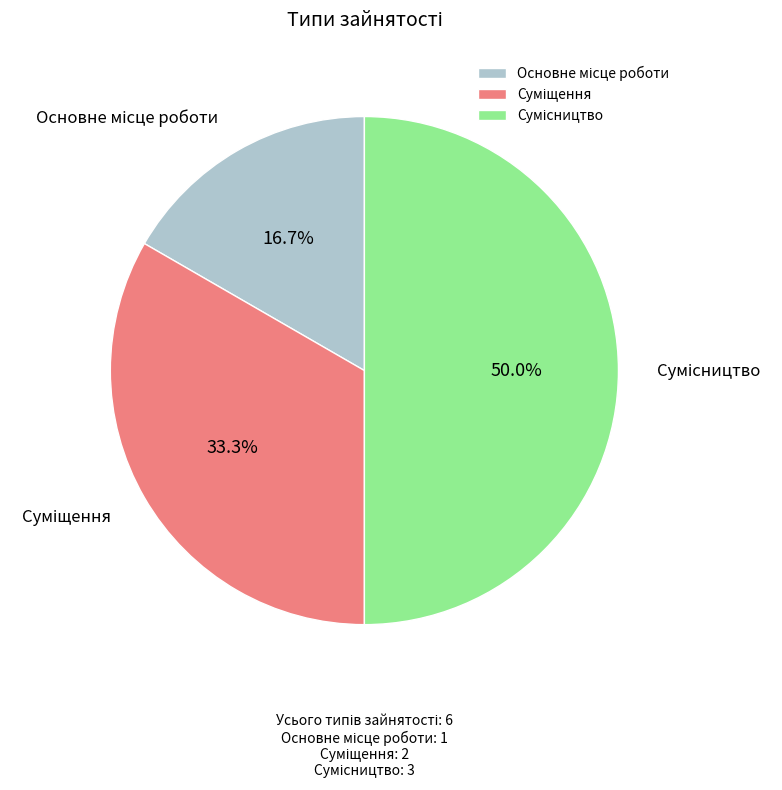

How many segments does this pie chart have?

3